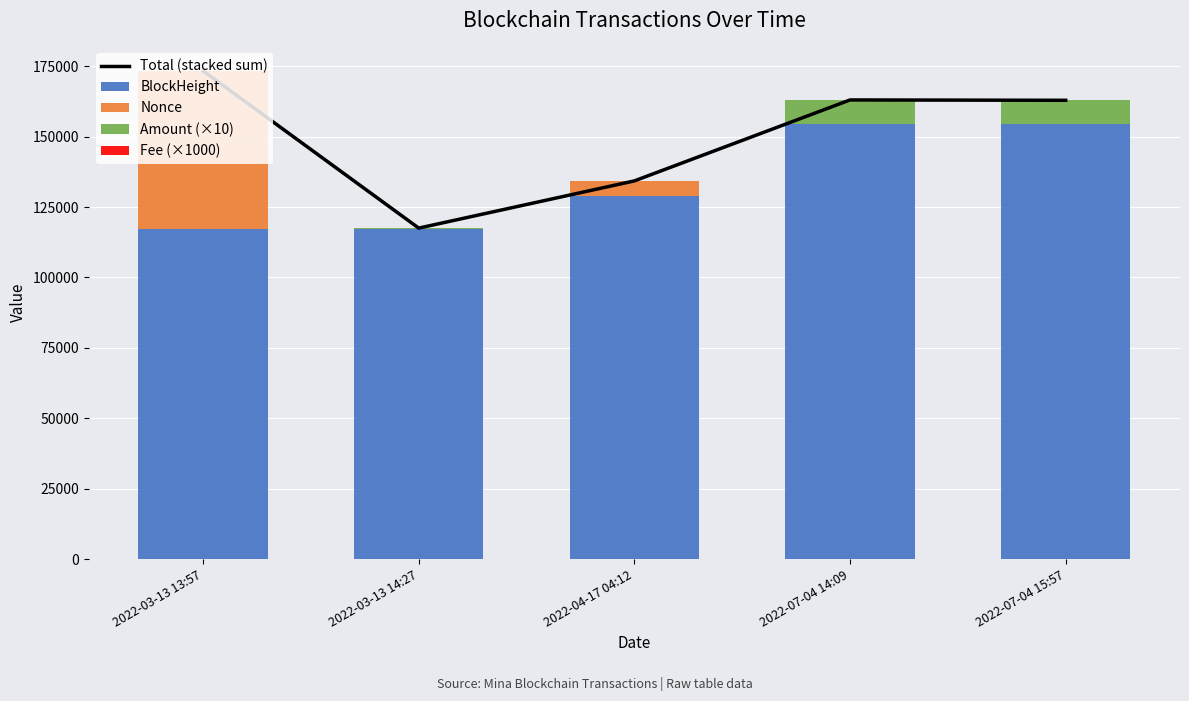

Which series changed the most between 2022-03-13 13:57 and 2022-07-04 15:57?

Nonce